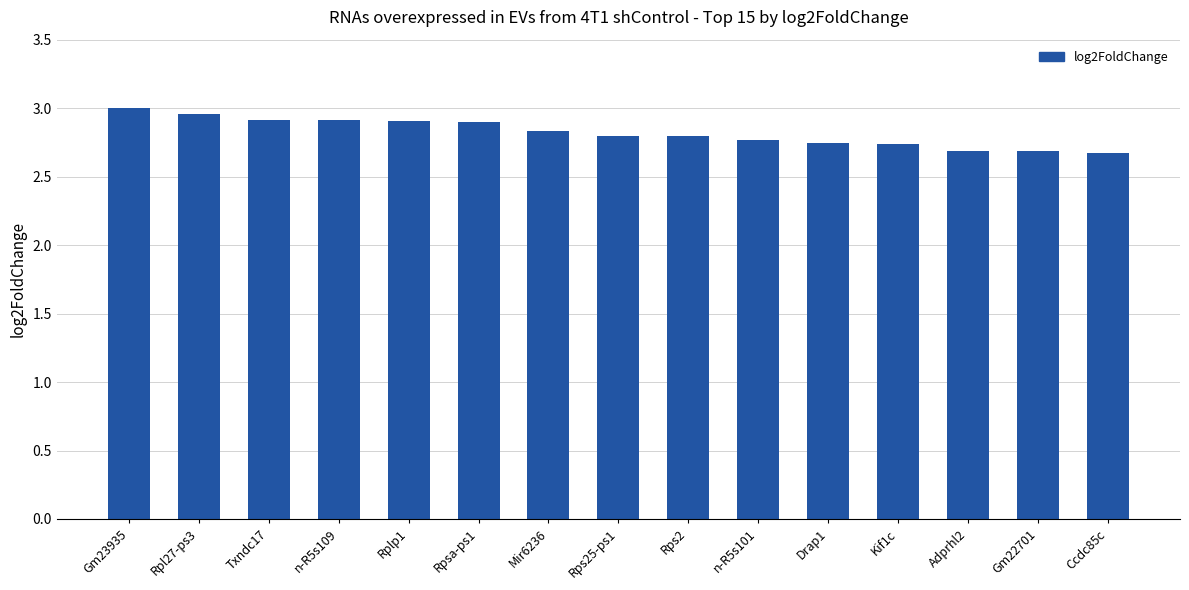

What is the sum of all values?

42.3